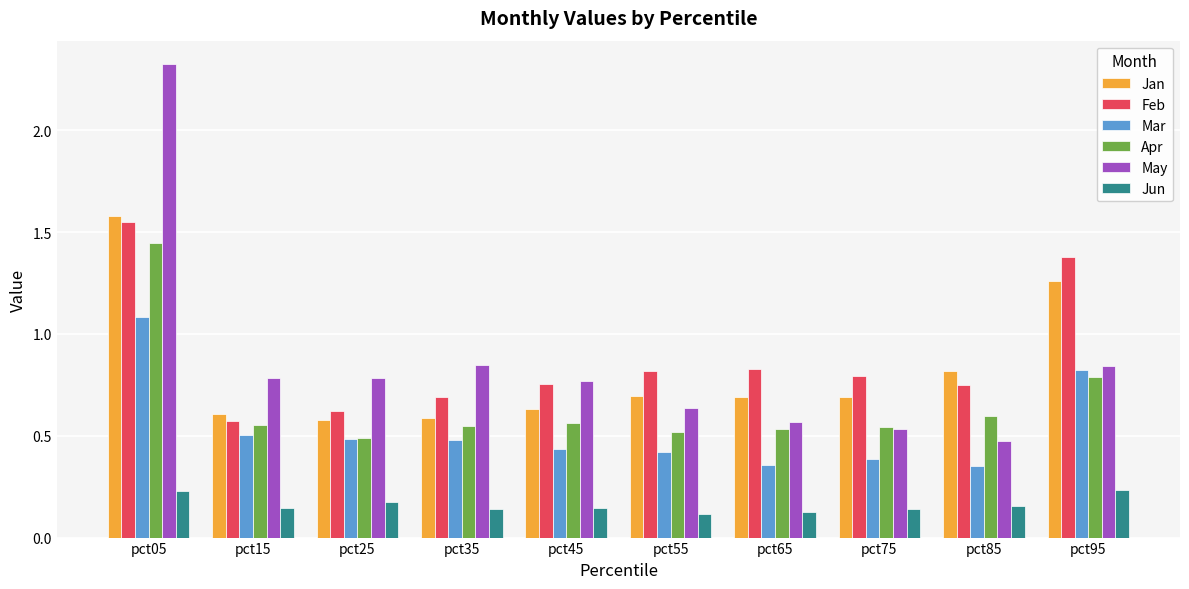

Which series changed the most between pct05 and pct75?

May